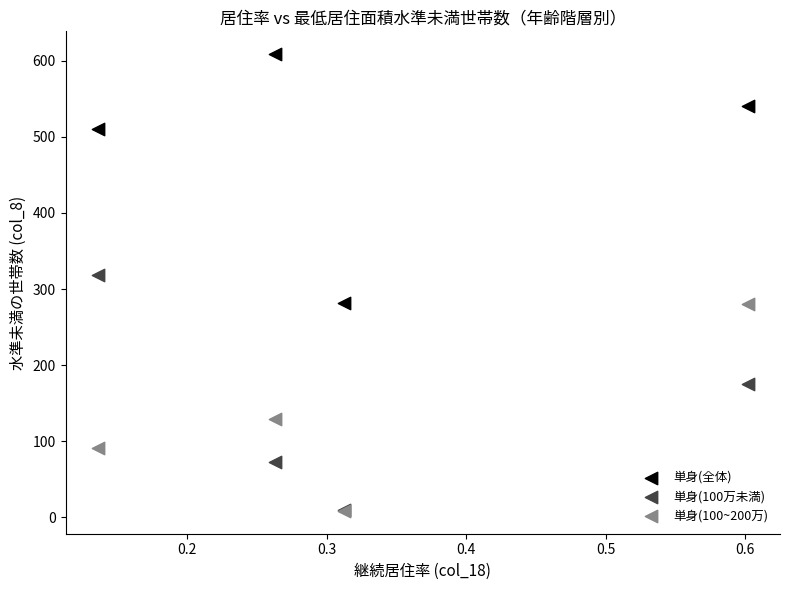

Across all series, what Y value is closest to 308?

318.7